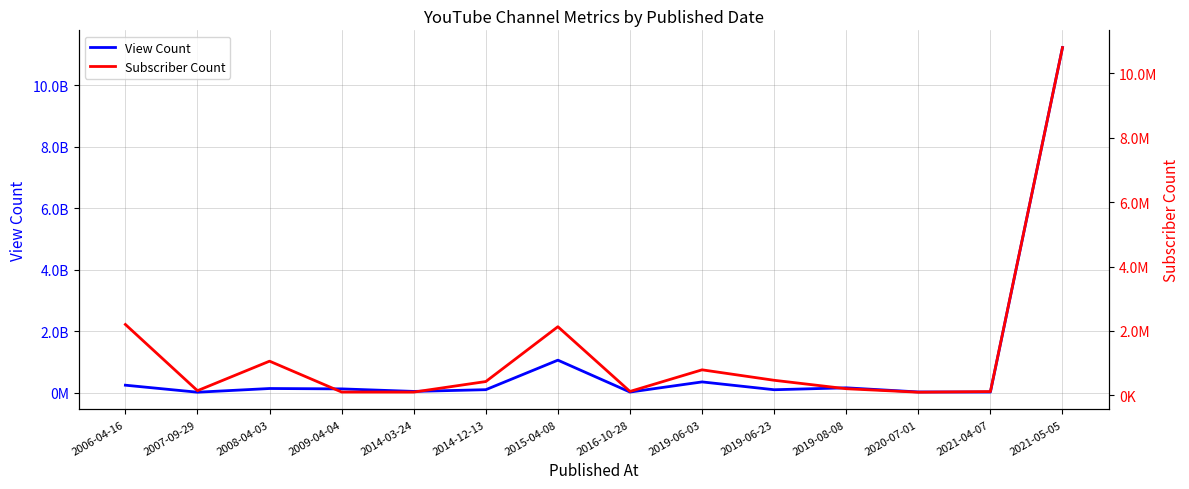

The value of Subscriber Count at 2021-04-07 is 116000. True or false?

True